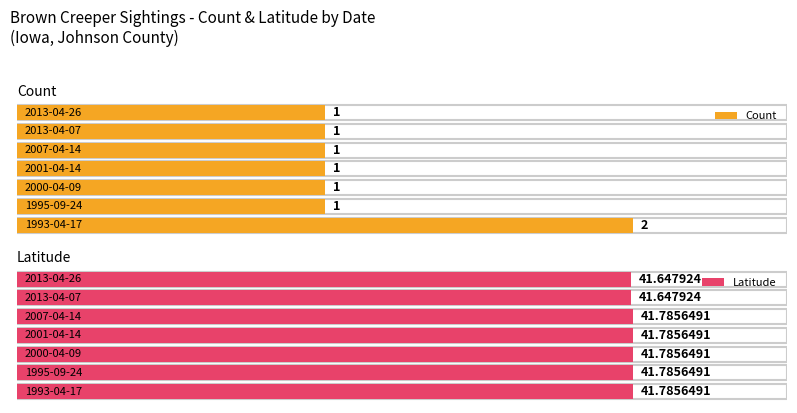

Which category has the highest value in the Latitude series?

1993-04-17